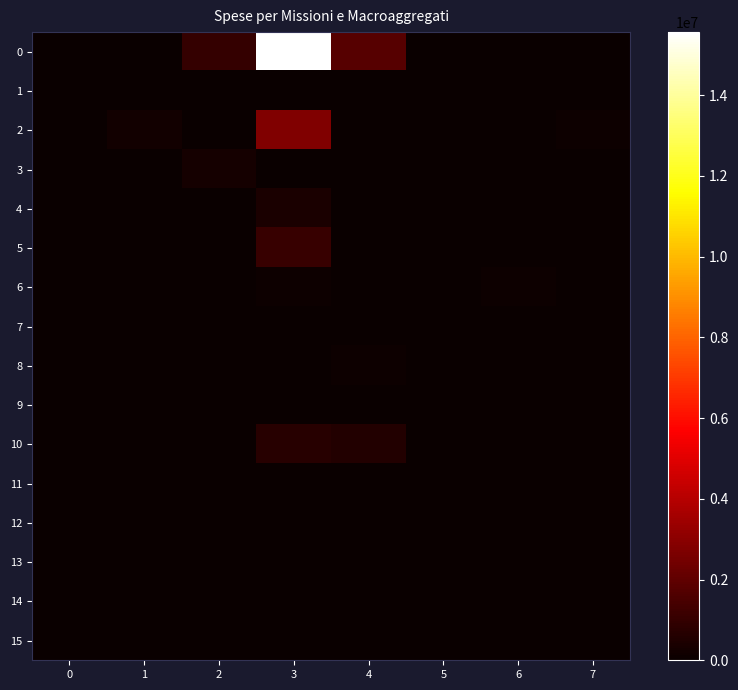

At which category is the sum across all series the highest?

3